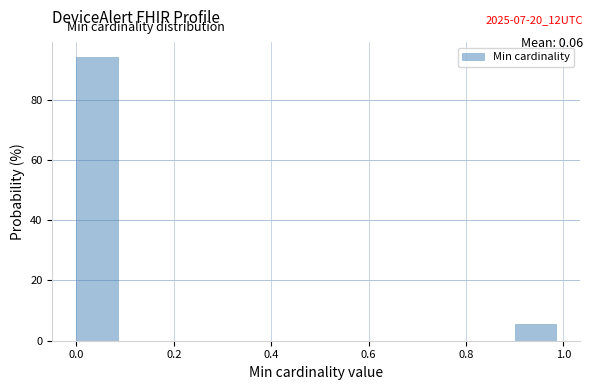

Reading left to right, list every bar in this chart as the range it spans on the x-axis followed by its height. The values are not printed on the chart, so give them approximately, as read against the axis.

0.0 to 0.1: 94
0.1 to 0.2: 0
0.2 to 0.3: 0
0.3 to 0.4: 0
0.4 to 0.5: 0
0.5 to 0.6: 0
0.6 to 0.7: 0
0.7 to 0.8: 0
0.8 to 0.9: 0
0.9 to 1.0: 6